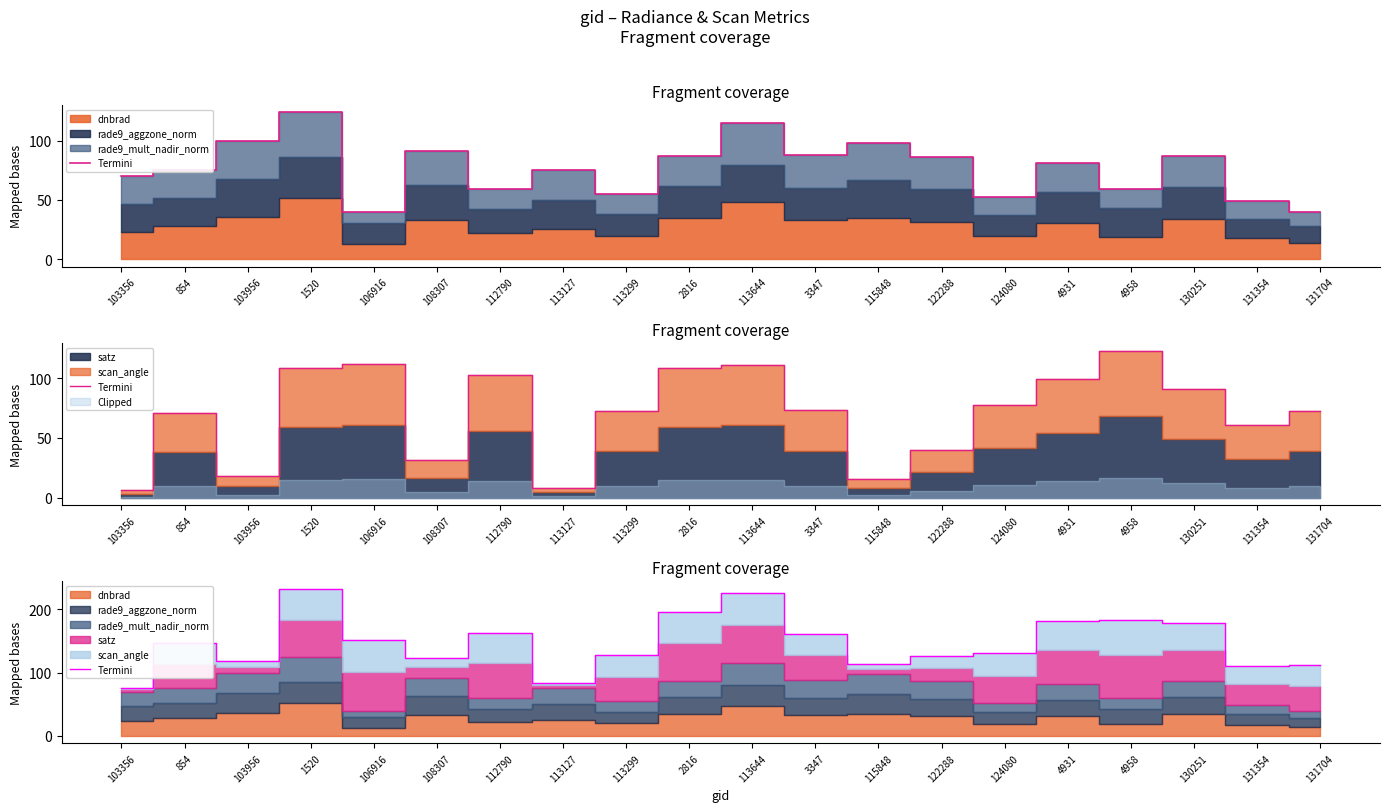

Which category has the lowest value across all series?

103356